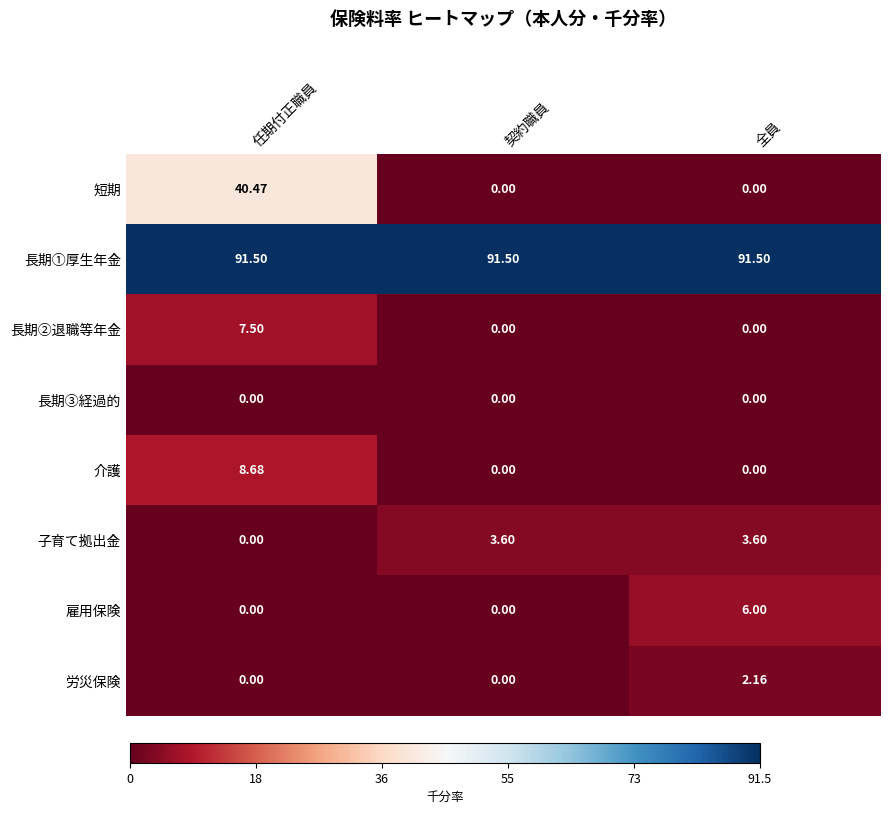

What is the total value across all series at 任期付正職員?

148.2